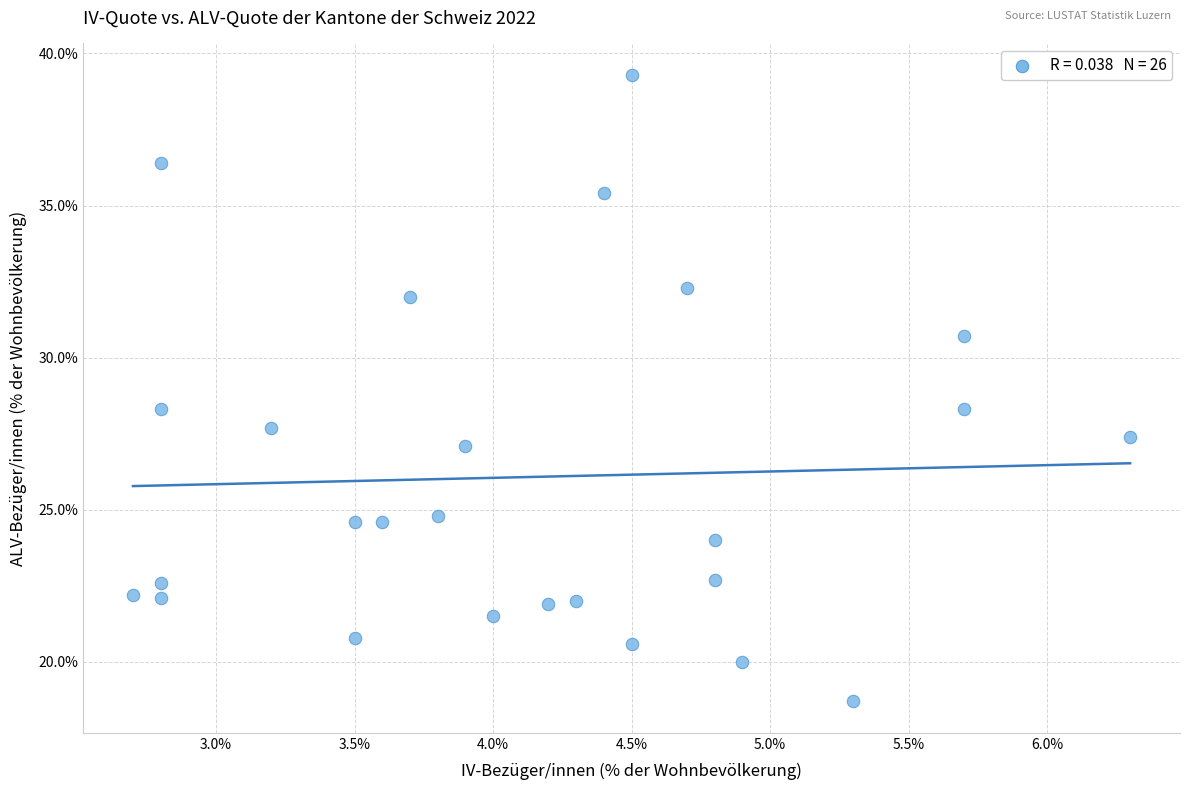

How many points are shown in the scatter plot?

26